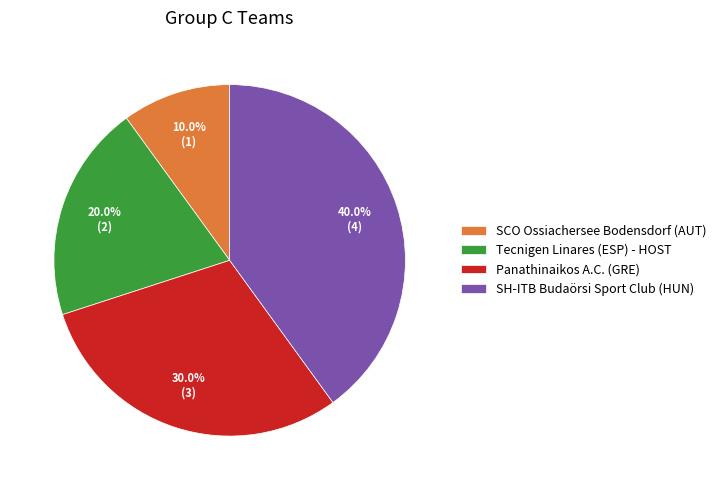

To the nearest percent, what is the difference between the Panathinaikos A.C. (GRE) and Tecnigen Linares (ESP) - HOST slice percentages?

10%